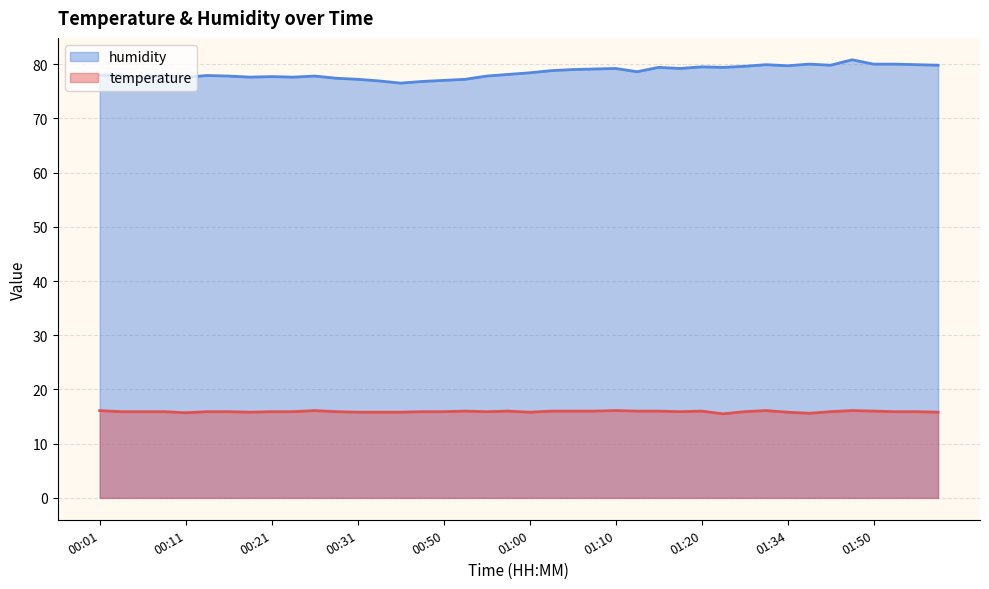

How many interior local valleys does the humidity series have?

10